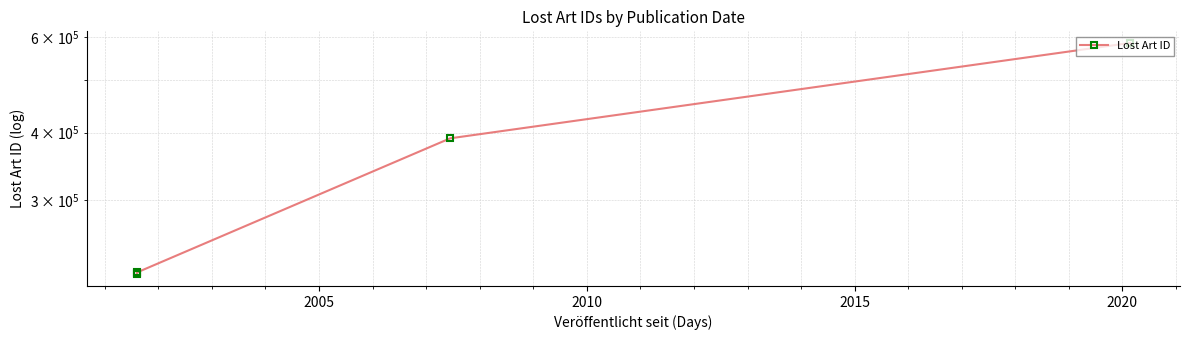

What is the difference between the maximum and minimum values?

366566